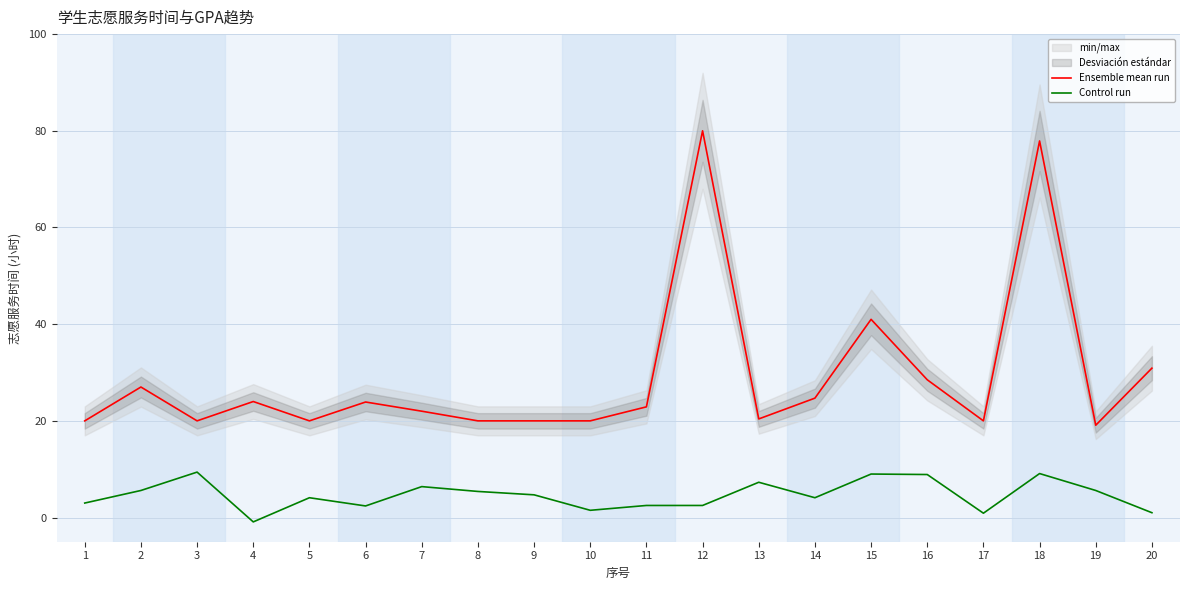

At 2, list the series in order from largest to smallest.

Ensemble mean run, Control run